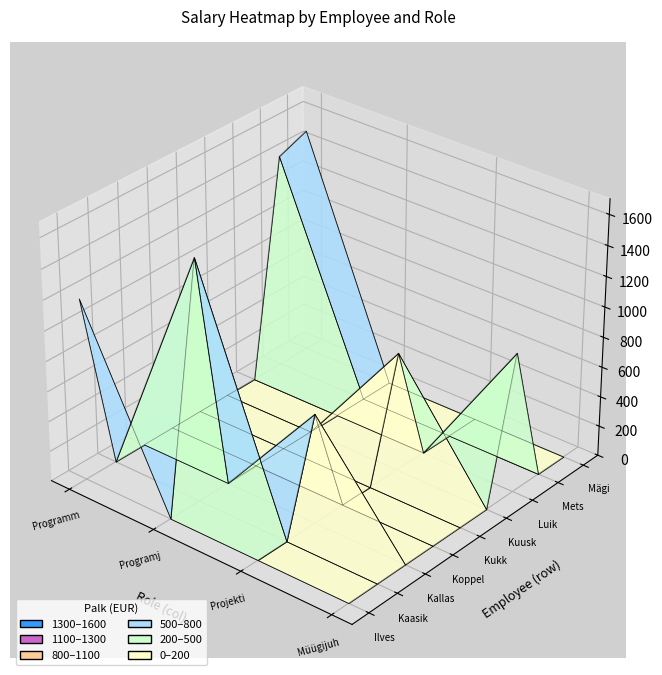

Reading left to right, what are all the values shown in this chart?

Ilves: Programmeerija=1202	Programjuhtmeerija=0	Projektijuht=0	Müügijuht=0
Kaasik: Programmeerija=0	Programjuhtmeerija=1594	Projektijuht=0	Müügijuht=0
Kallas: Programmeerija=0	Programjuhtmeerija=0	Projektijuht=726	Müügijuht=0
Koppel: Programmeerija=0	Programjuhtmeerija=0	Projektijuht=0	Müügijuht=0
Kukk: Programmeerija=0	Programjuhtmeerija=0	Projektijuht=0	Müügijuht=0
Kuusk: Programmeerija=0	Programjuhtmeerija=0	Projektijuht=789	Müügijuht=0
Luik: Programmeerija=0	Programjuhtmeerija=0	Projektijuht=0	Müügijuht=926
Mets: Programmeerija=1429	Programjuhtmeerija=0	Projektijuht=0	Müügijuht=0
Mägi: Programmeerija=1504	Programjuhtmeerija=0	Projektijuht=0	Müügijuht=0